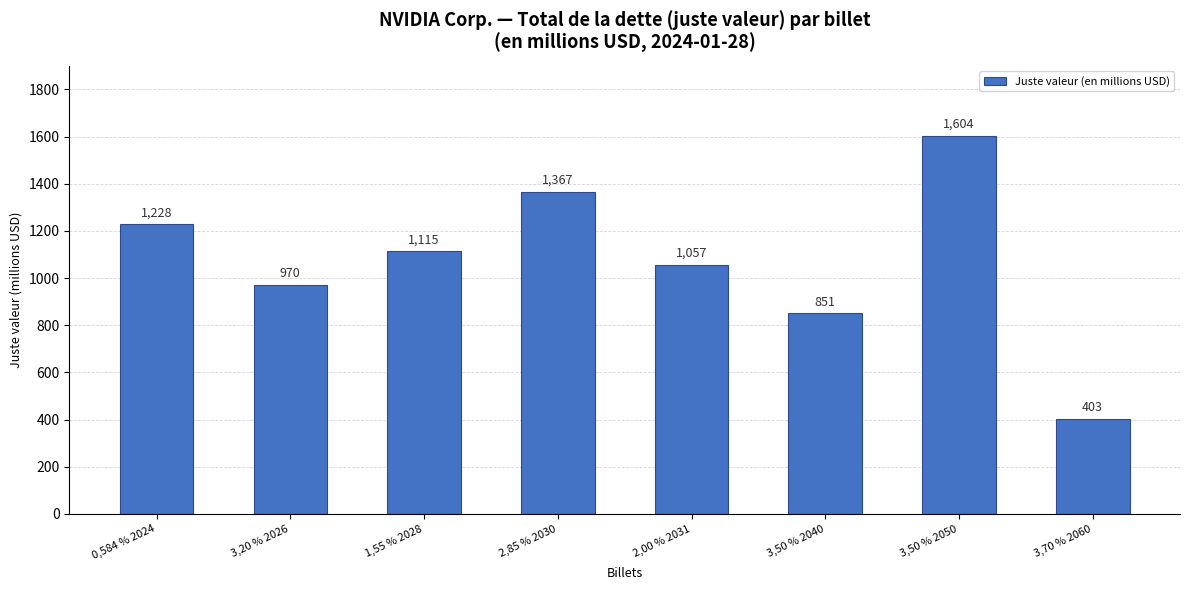

Does the chart contain stacked bars?

No